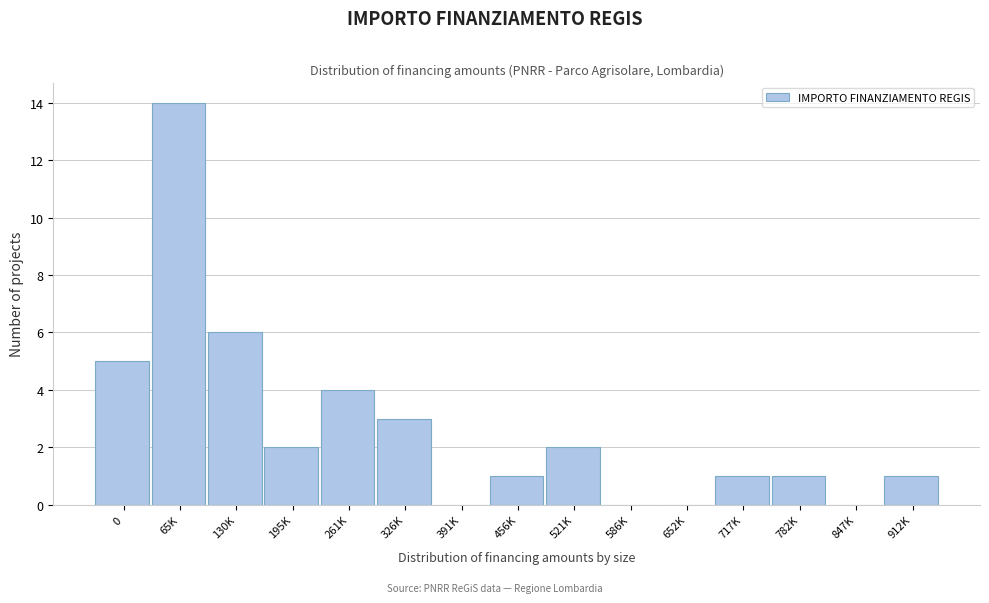

Reading left to right, transcribe all the data shown in this chart.

0=5	65K=14	130K=6	195K=2	261K=4	326K=3	391K=0	456K=1	521K=2	586K=0	652K=0	717K=1	782K=1	847K=0	912K=1